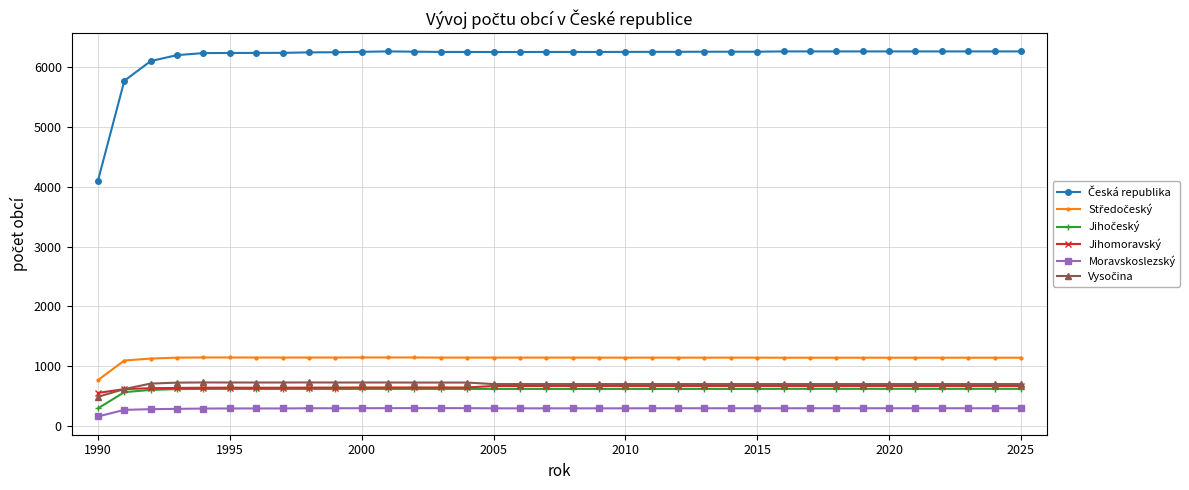

At how many categories does at least one series exceed 1818?

36